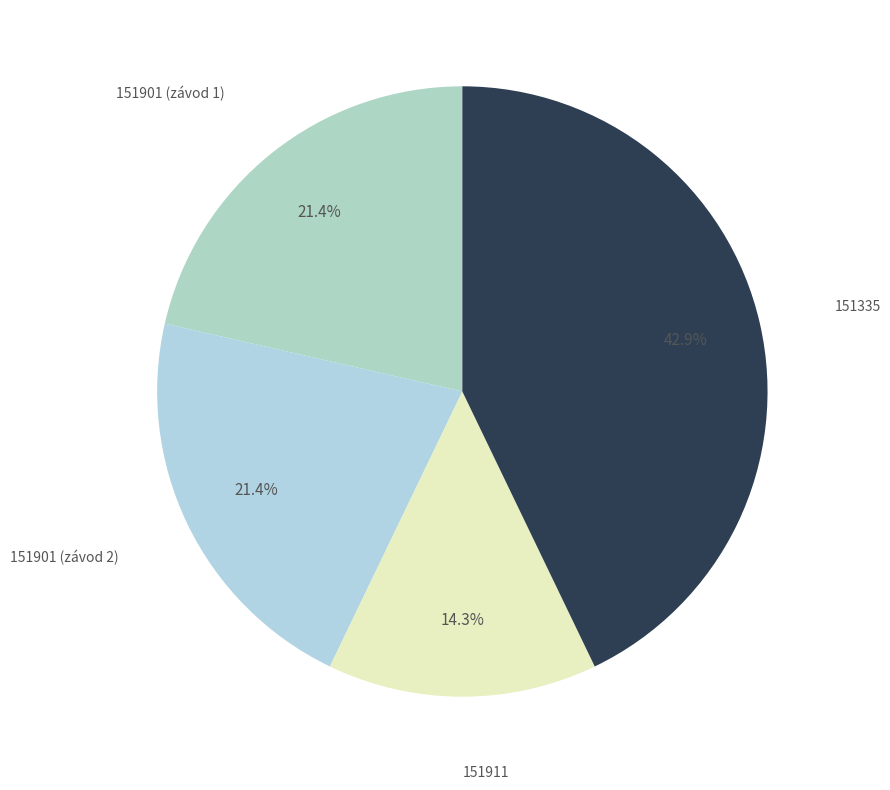

Count the number of slices in the pie.

4